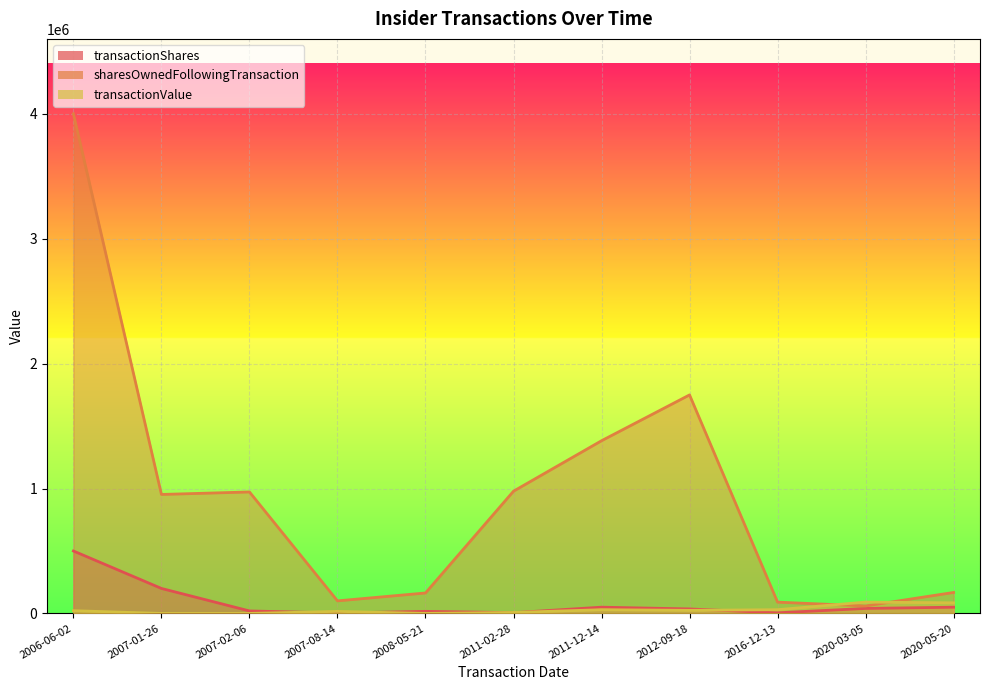

Rank the series by their maximum value, from lowest to highest.

transactionValue, transactionShares, sharesOwnedFollowingTransaction